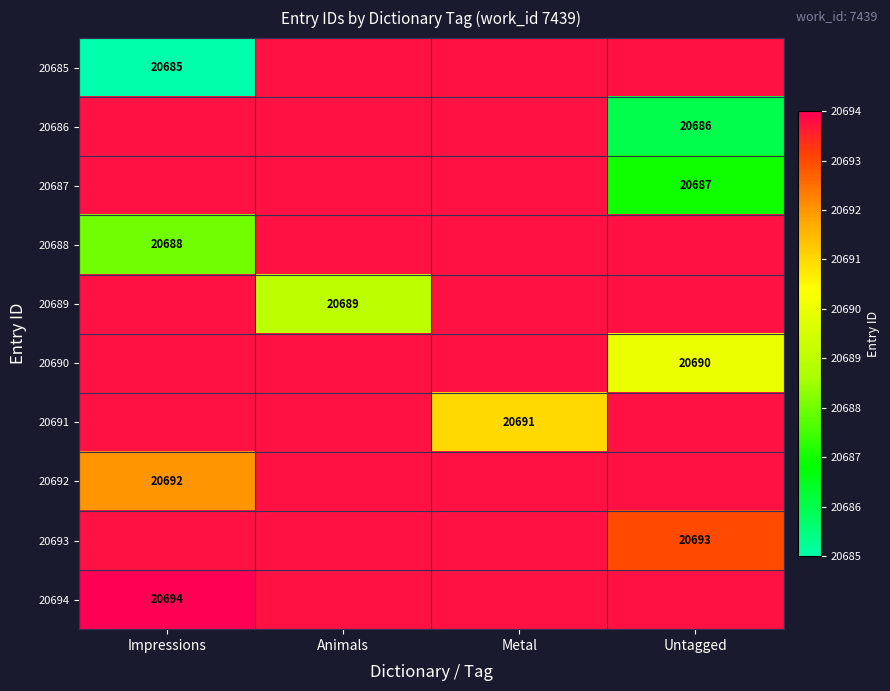

The 20692 series shows 20692.0 at Impressions. True or false?

True